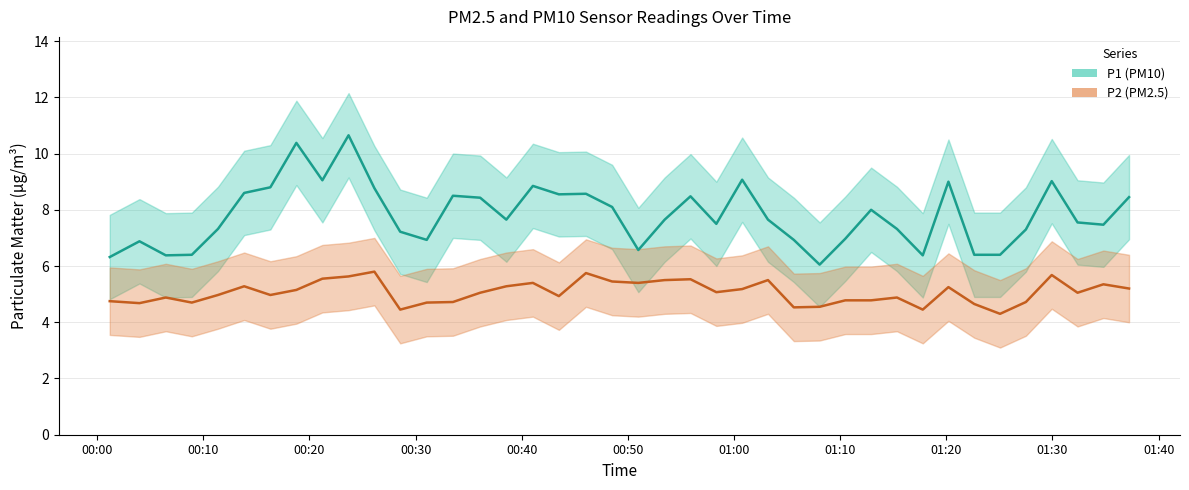

How many data points in P2 are above 5?

21